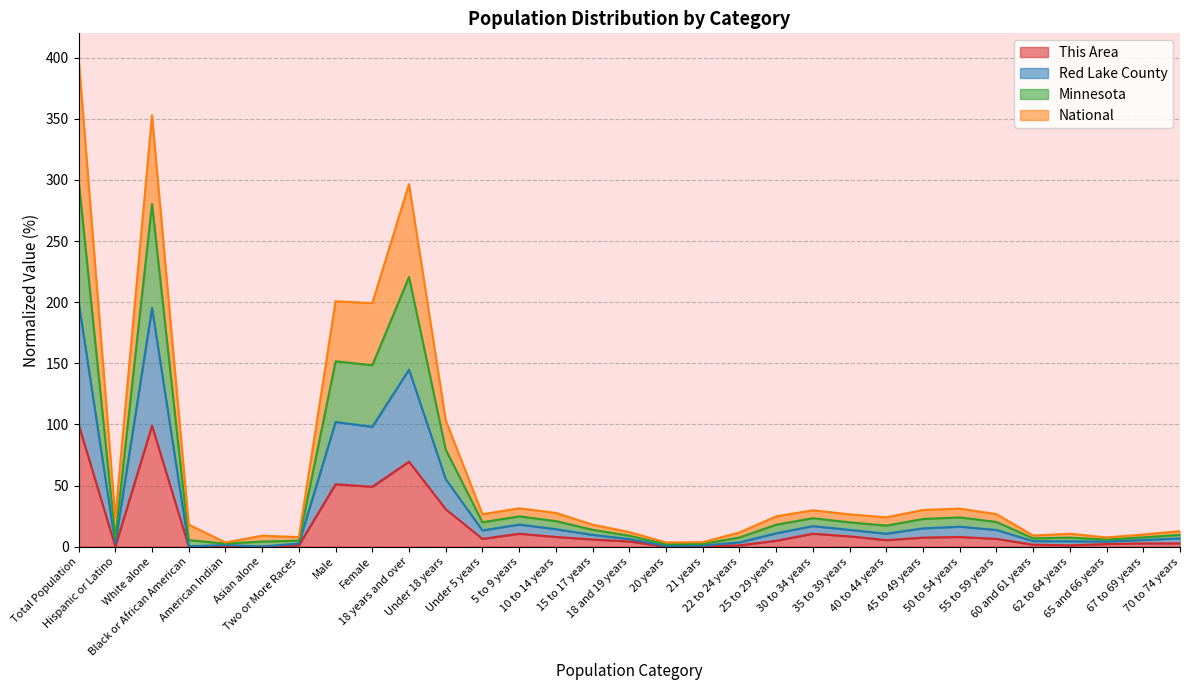

What position from the right is 55 to 59 years?

6